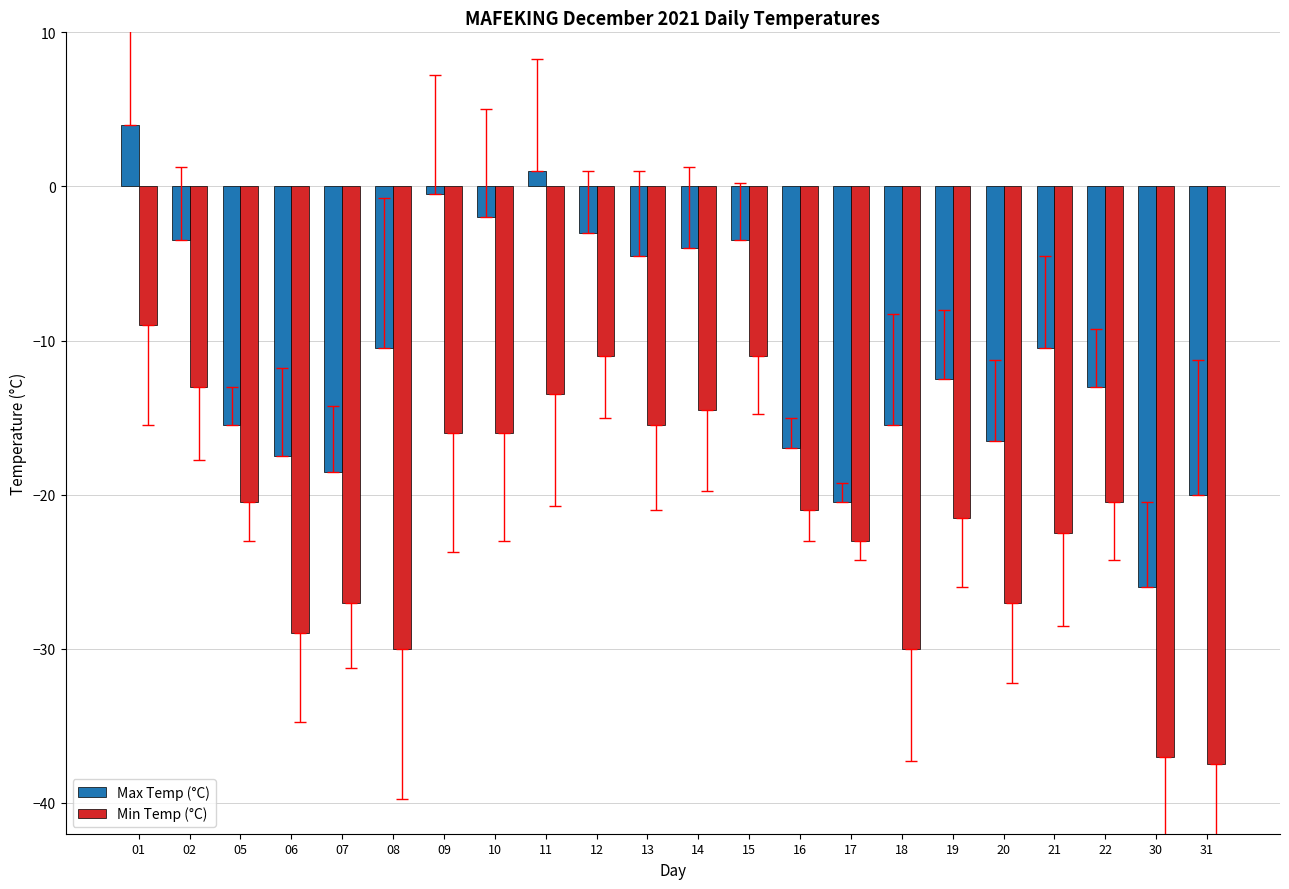

How many values in the Max Temp (°C) series exceed -10?

9